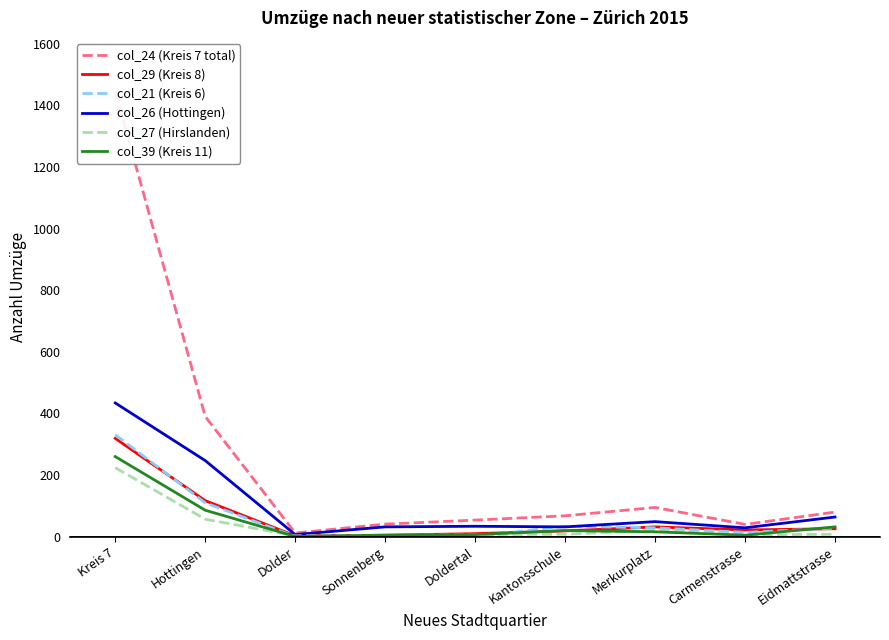

Is it true that col_26 (Hottingen) equals 32 at Sonnenberg?

True